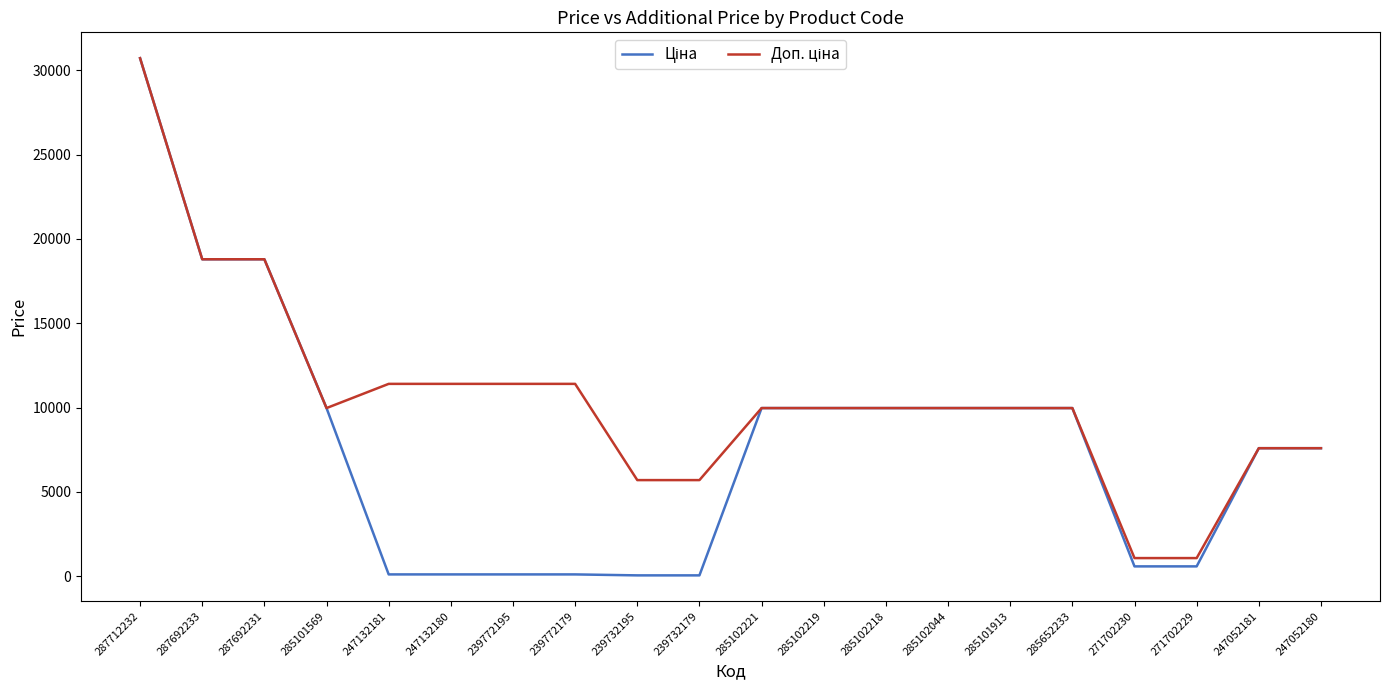

Which category has the highest value across all series?

287712232